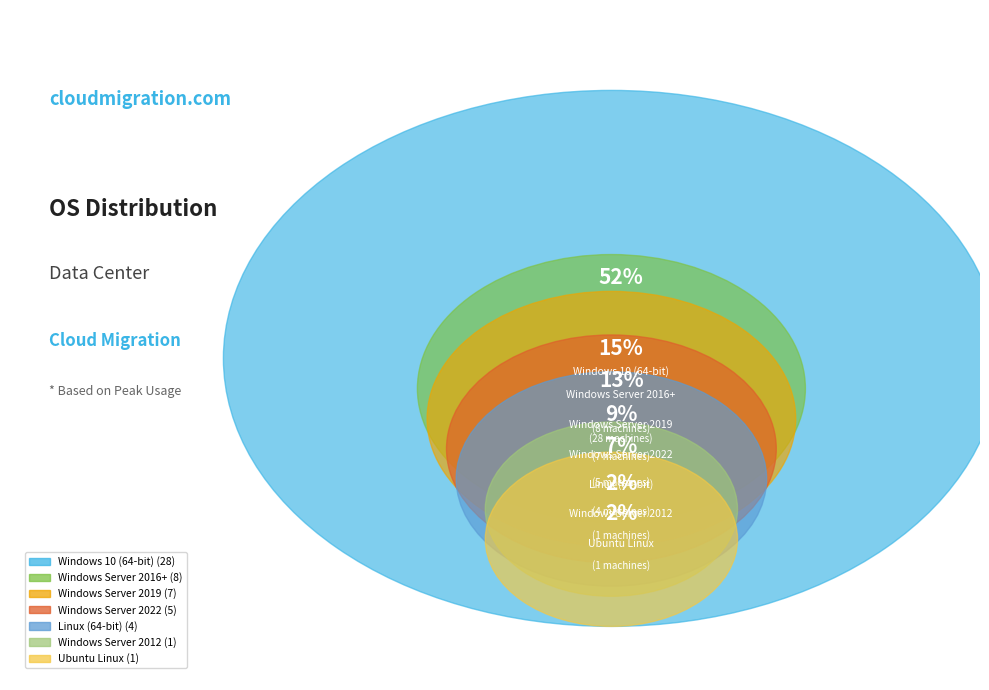

Is it true that Microsoft Windows Server 2019 (64-bit) is 21% of the pie?

False